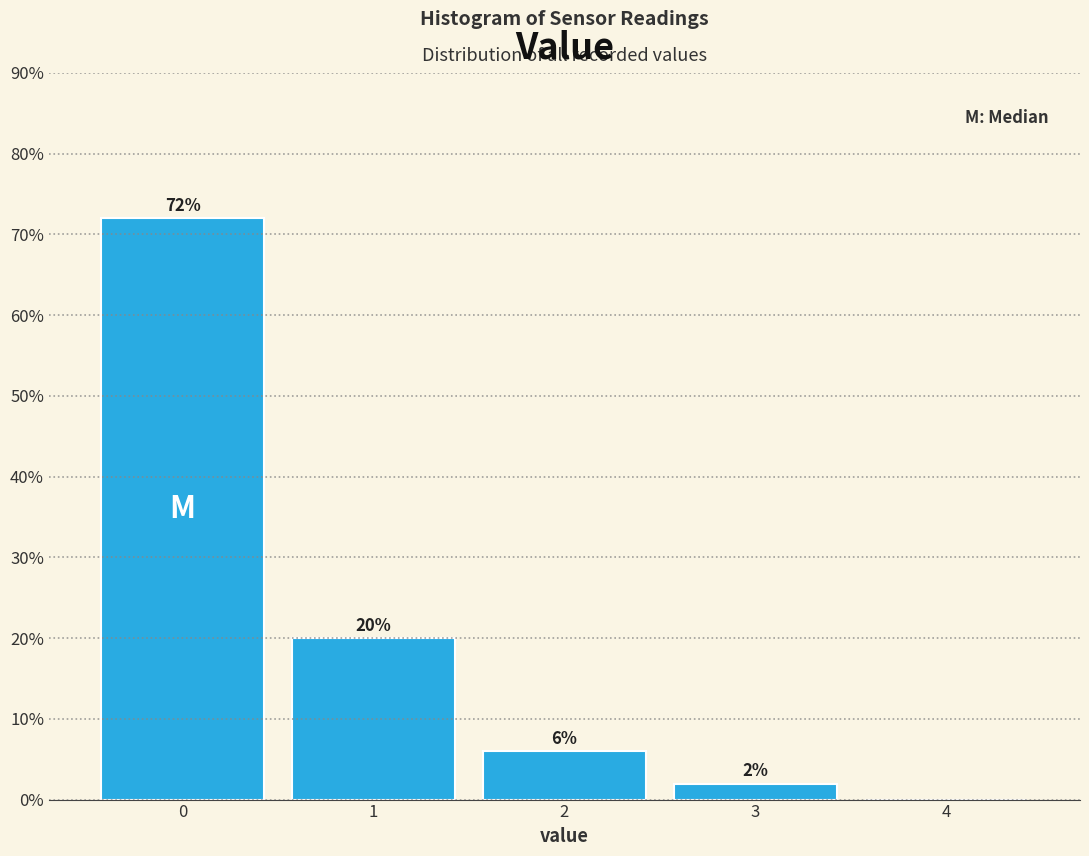

Which range on the x-axis has the tallest bar?

-0.5 to 0.5